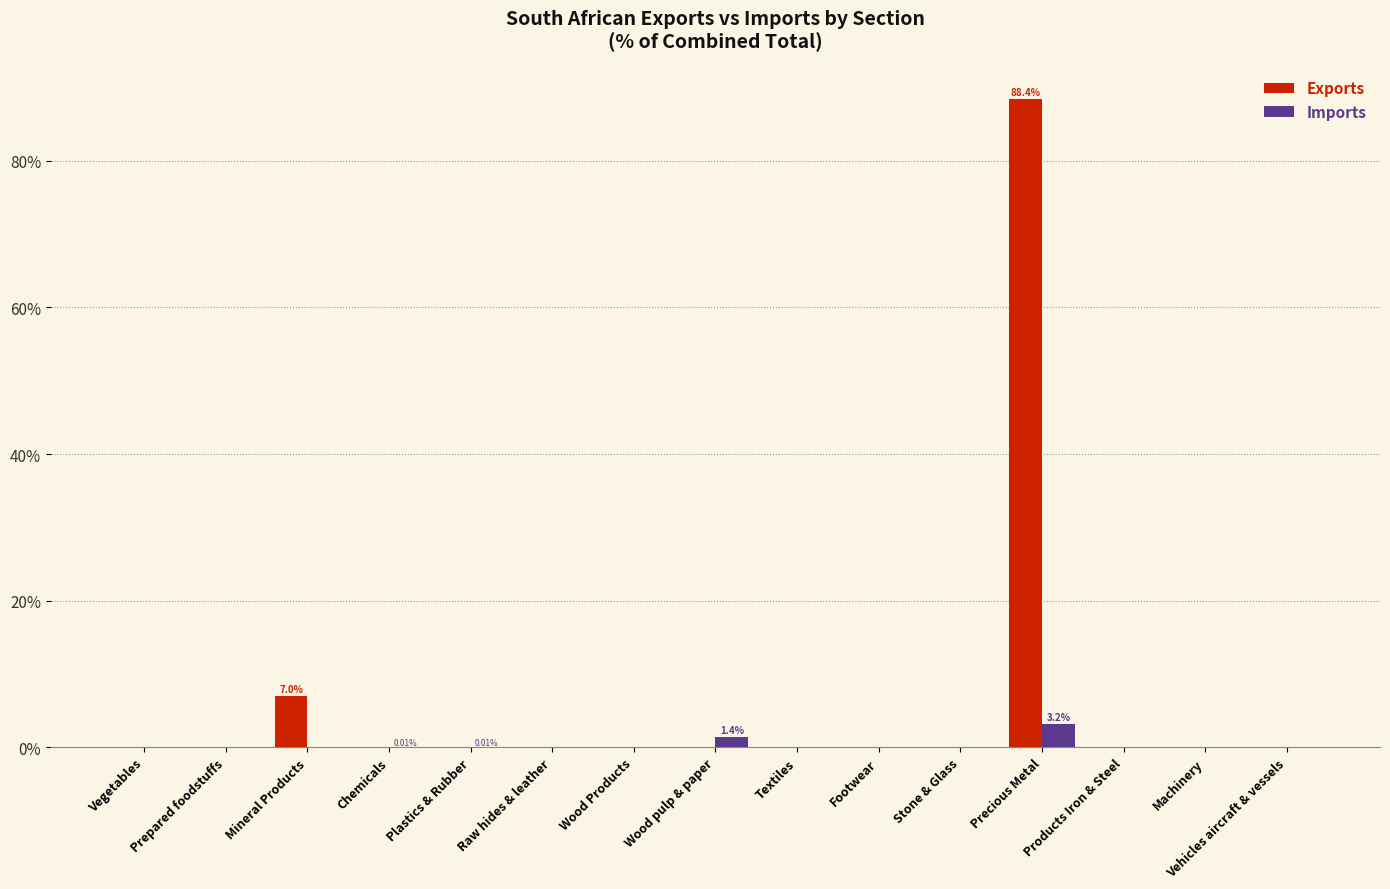

How many distinct data groups are displayed?

2